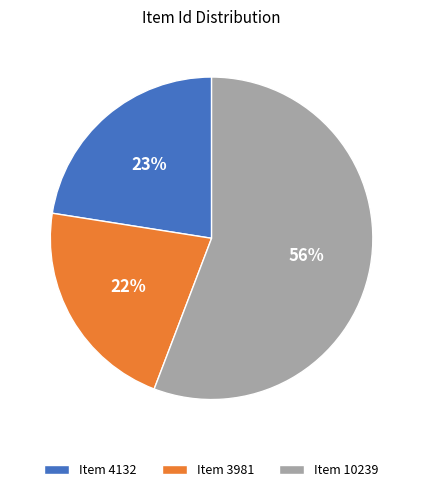

Which category has the biggest portion of the pie?

Item 10239